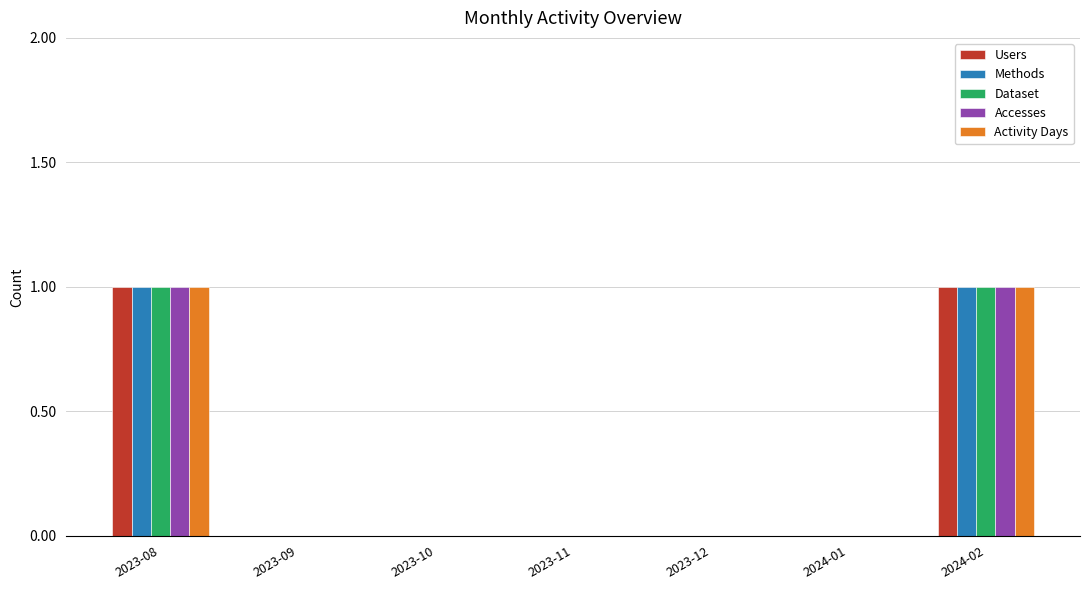

The Activity Days series shows 0 at 2023-10. True or false?

True